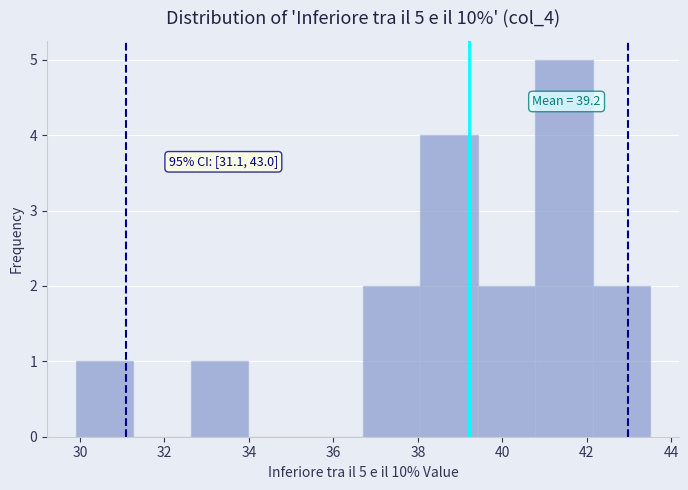

Which range on the x-axis has the tallest bar?

40.78 to 42.14